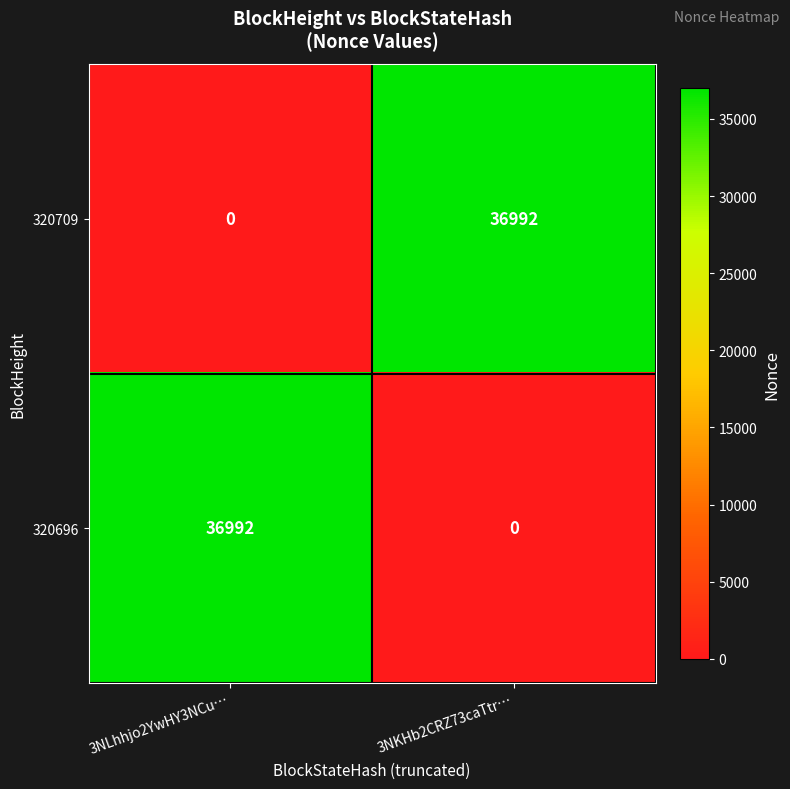

At which label does 320709 reach its peak?

3NKHb2CRZ73caTtr…